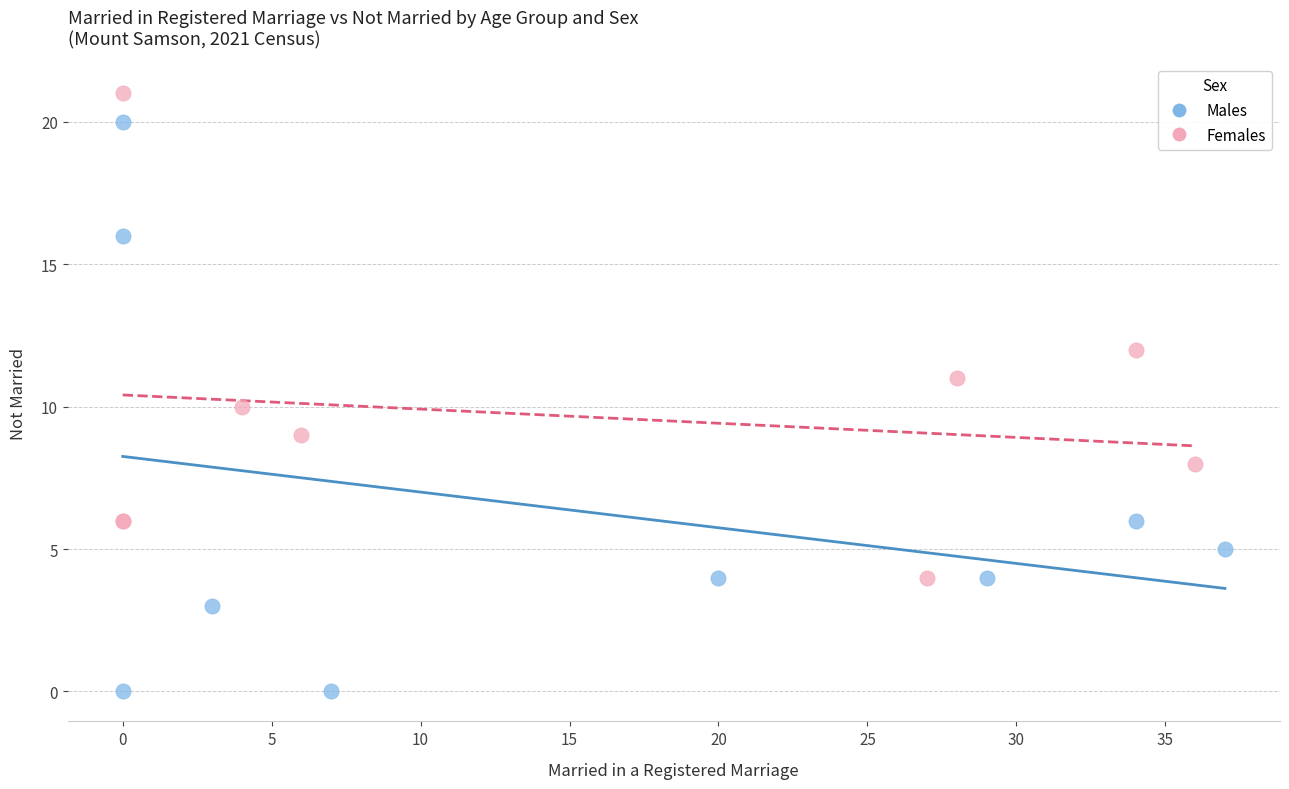

Which series has the widest spread of Y values?

Males